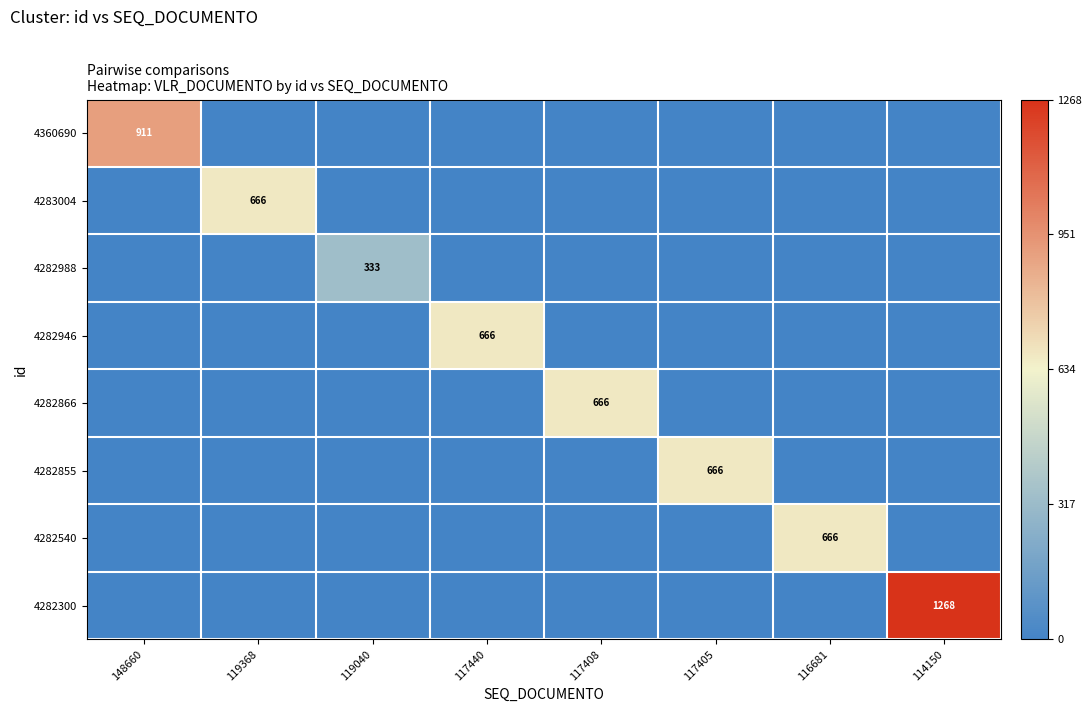

The 4283004 series shows 385 at 119368. True or false?

False